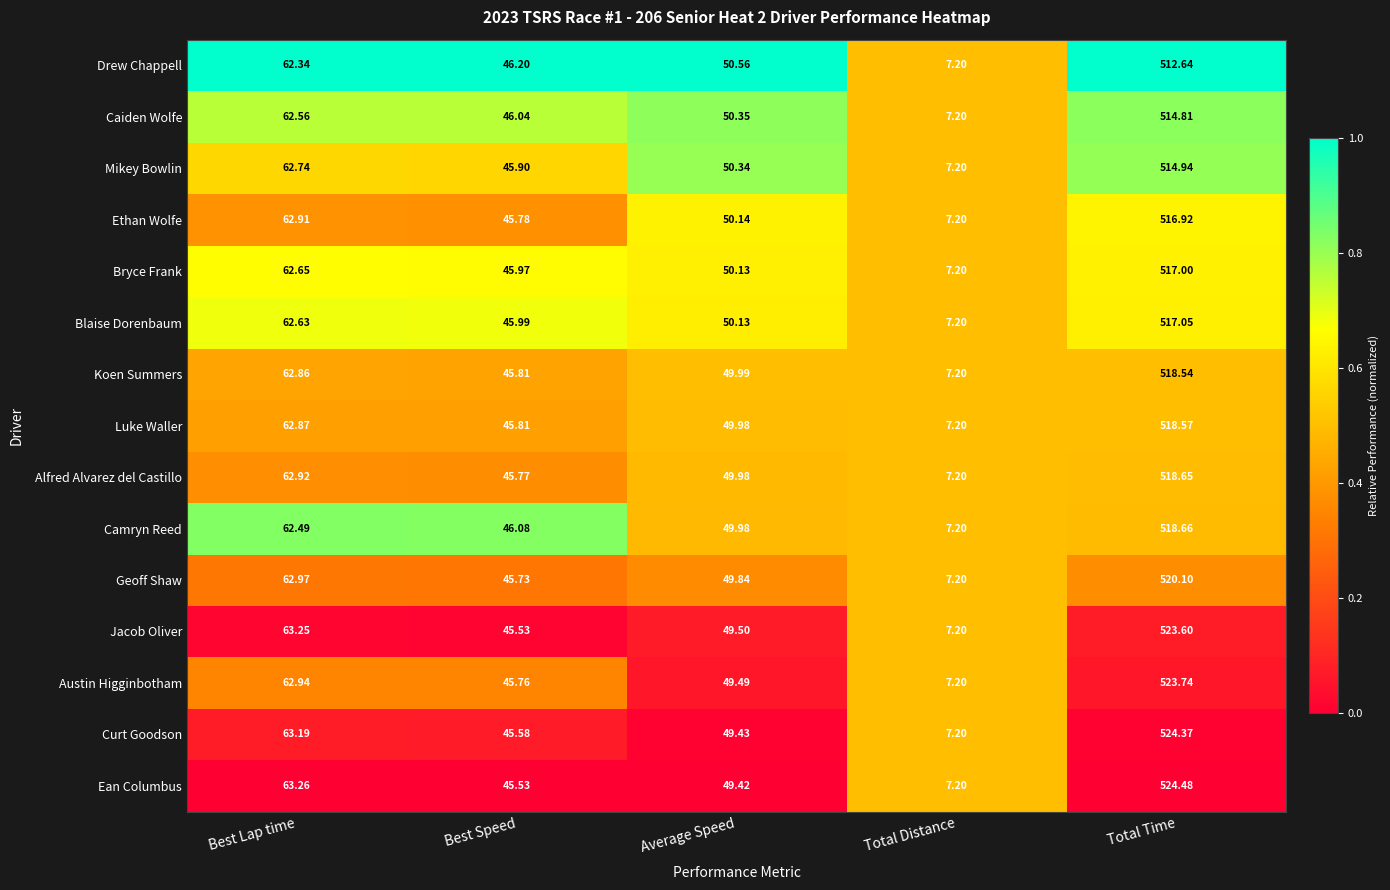

What is the spread (max minus min) of values at Best Speed?

0.7